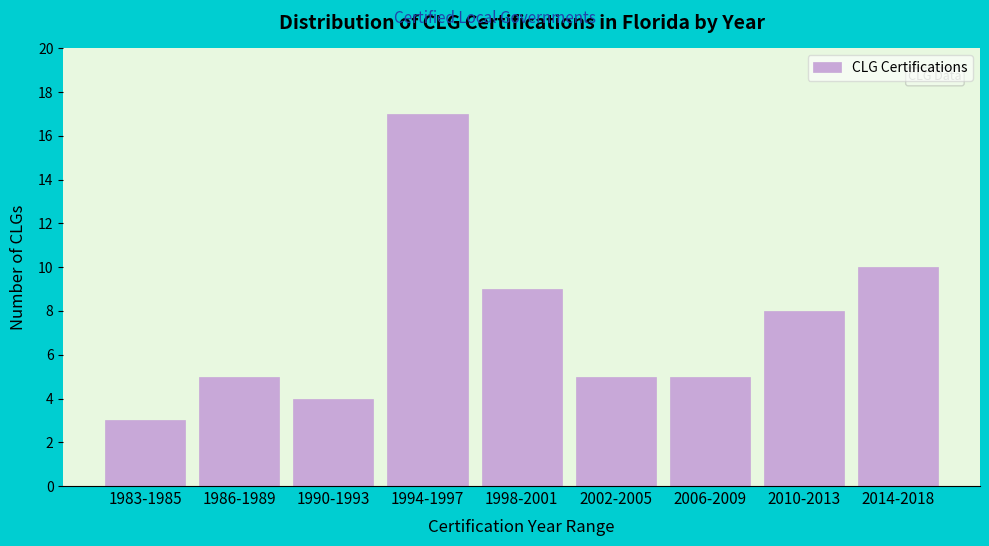

Reading left to right, list all the values displayed in this chart.

3	5	4	17	9	5	5	8	10